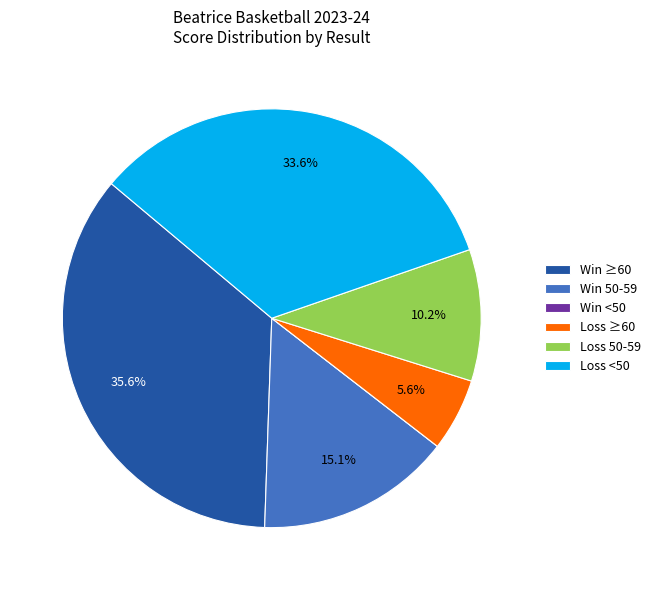

Which slice is the largest?

Win ≥60